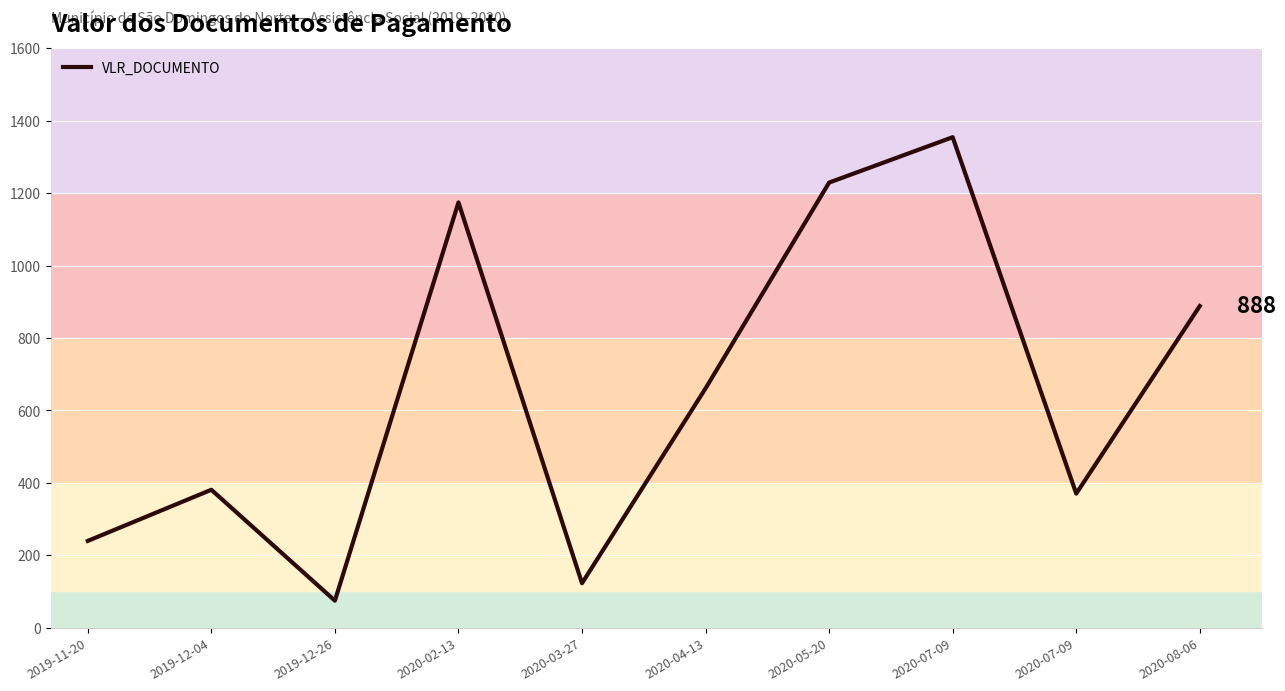

Between 2020-02-13 and 2020-03-27, which is larger?

2020-02-13